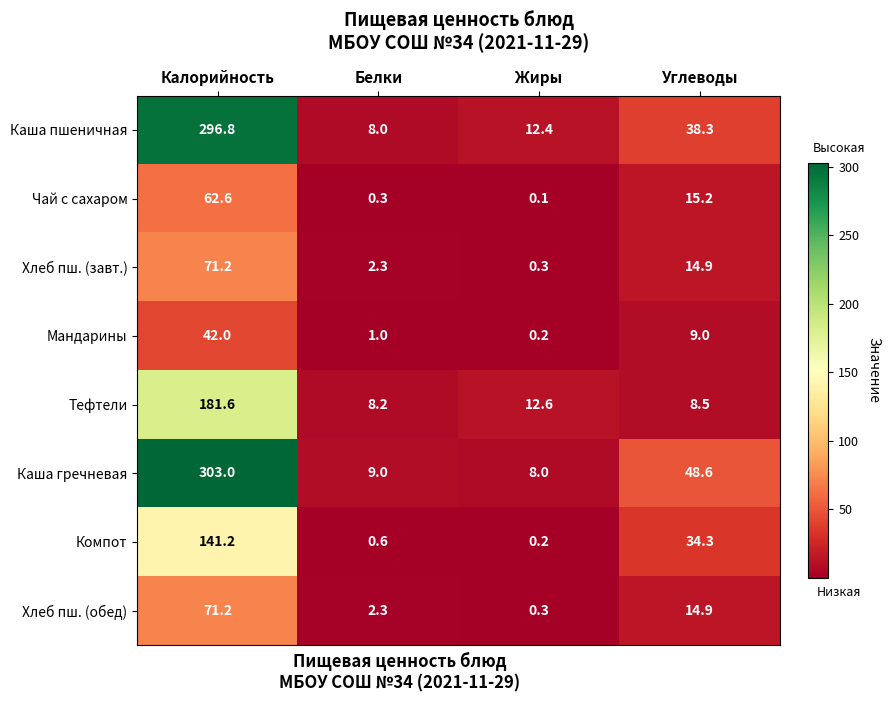

What is the sum of the Хлеб пш. (обед) values at Калорийность and Углеводы?

86.1